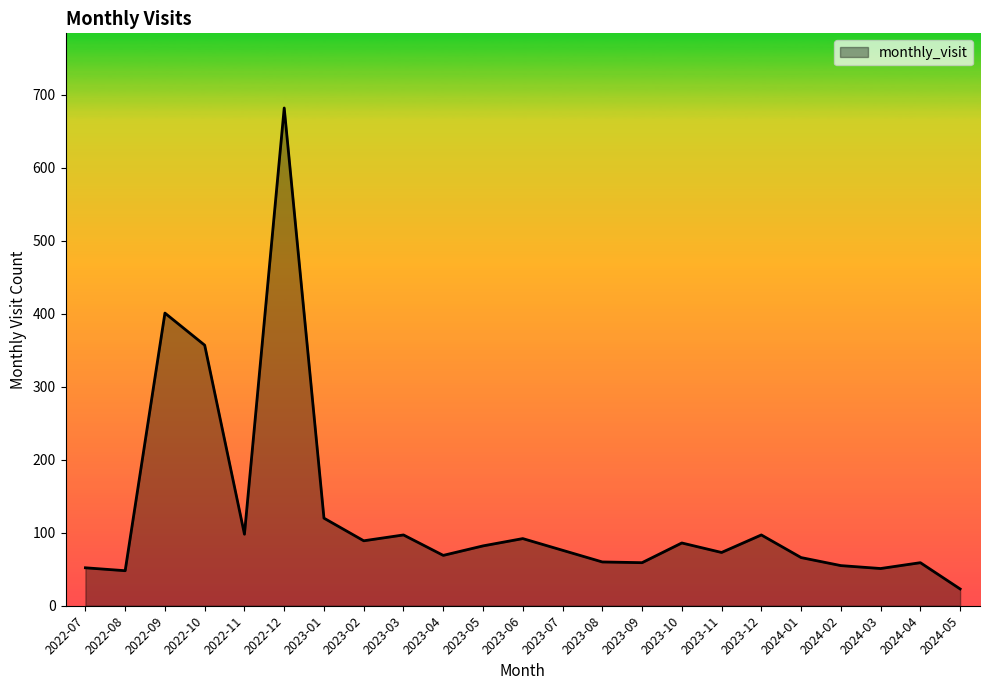

True or false: there are more than 2 points higher than both neighbors.

True